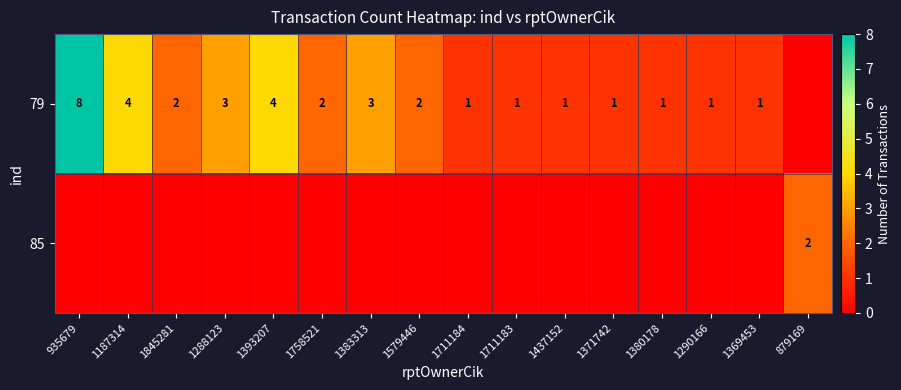

True or false: 85 has a value of 2 at 879169.

True